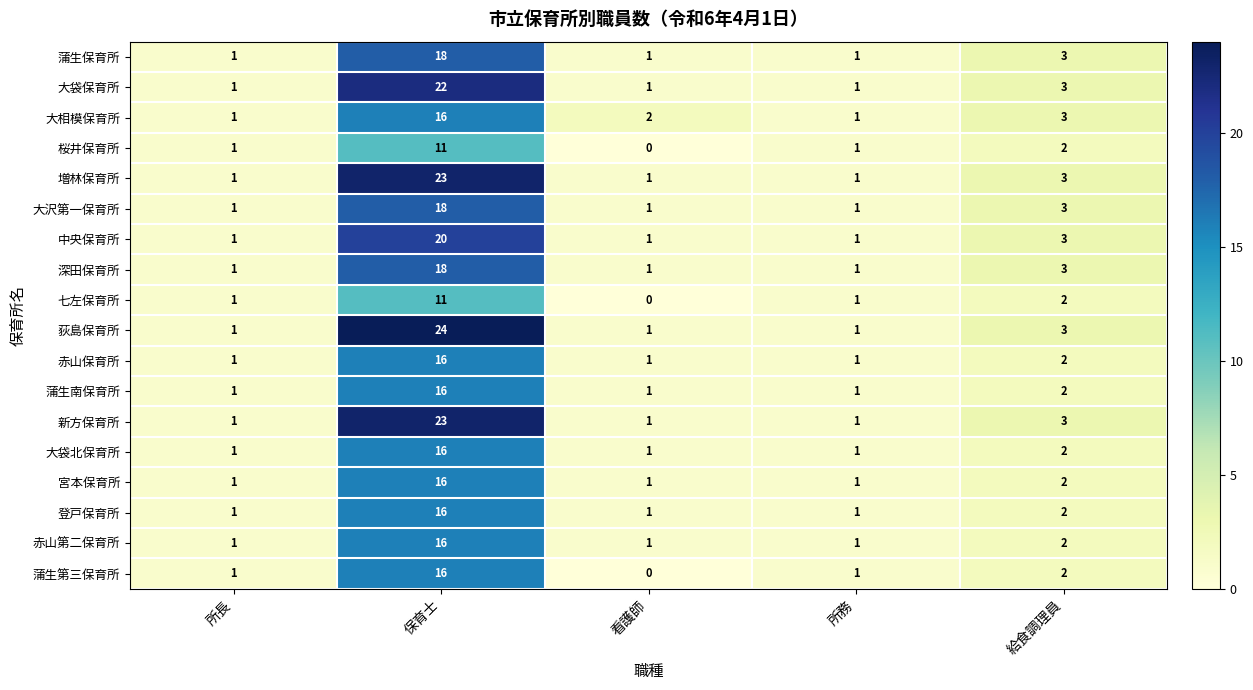

True or false: 七左保育所 has a value of 6 at 看護師.

False